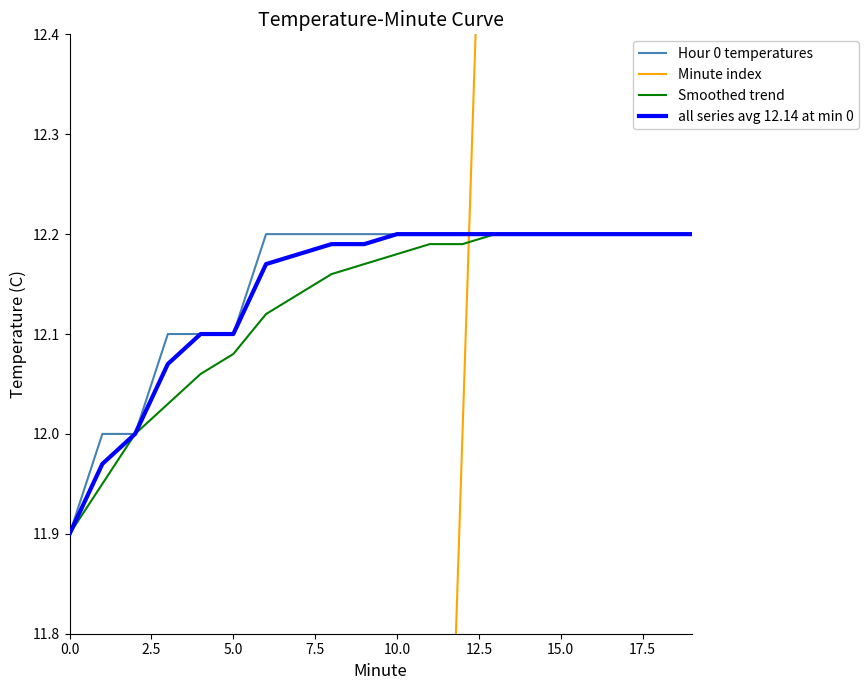

Where do Minute index and all series avg 12.14 at min 0 first cross each other?

12 and 13